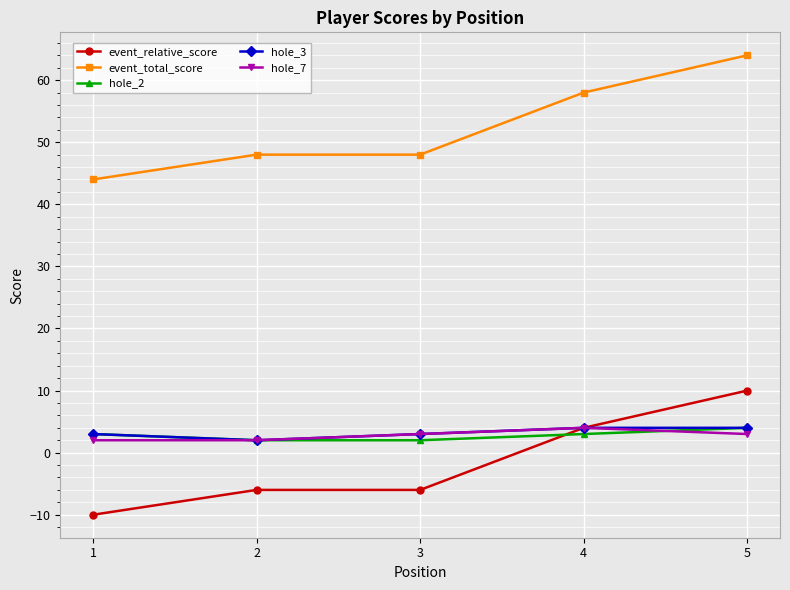

True or false: event_total_score and event_relative_score intersect in this chart.

False